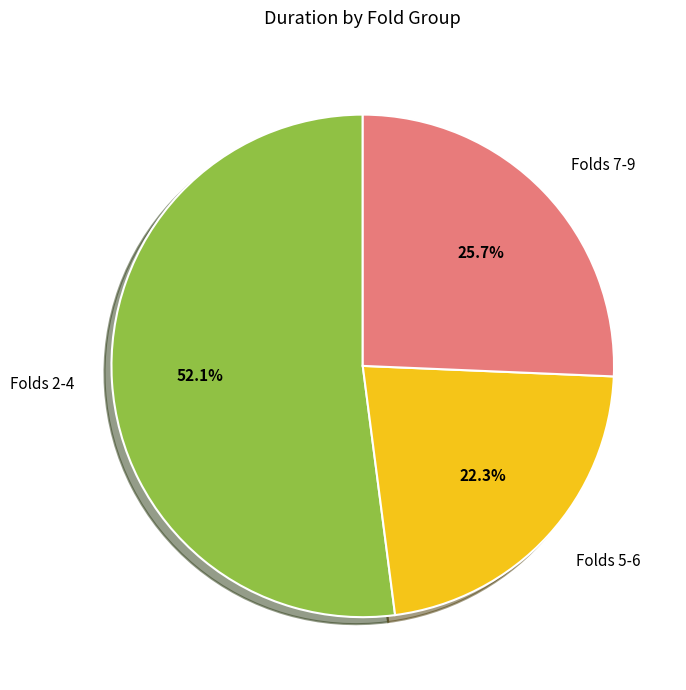

What is the smallest slice in the pie chart?

Folds 5-6